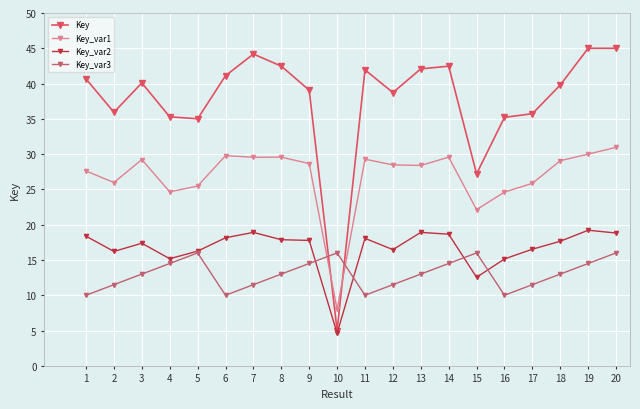

Does the chart display data point markers on the line(s)?

Yes